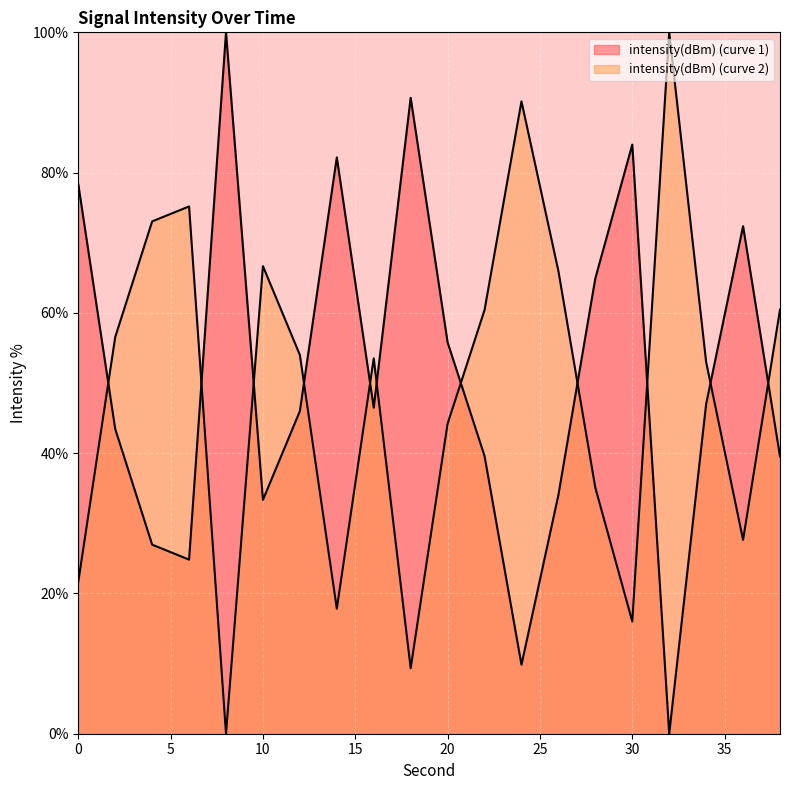

What is the greatest value displayed?

100.0